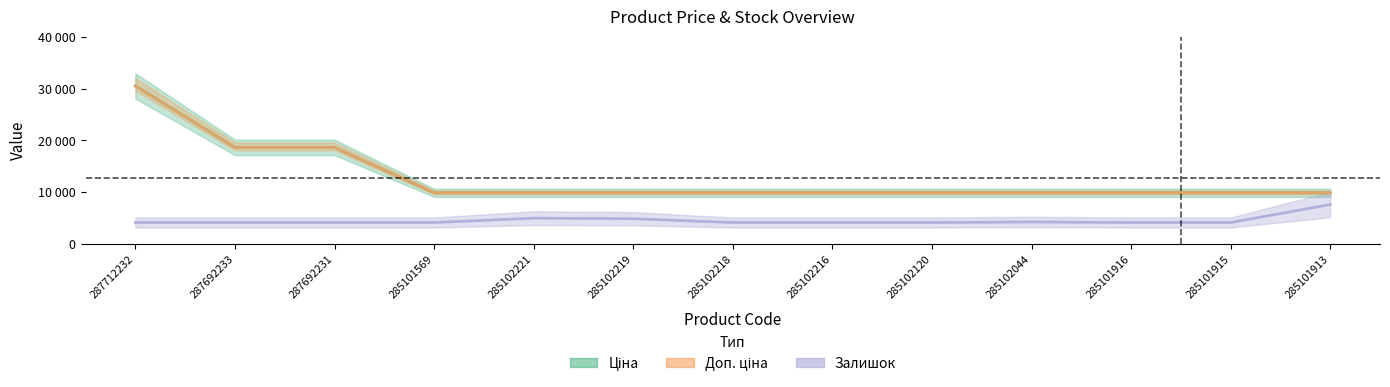

True or false: Доп. ціна and Ціна intersect in this chart.

False